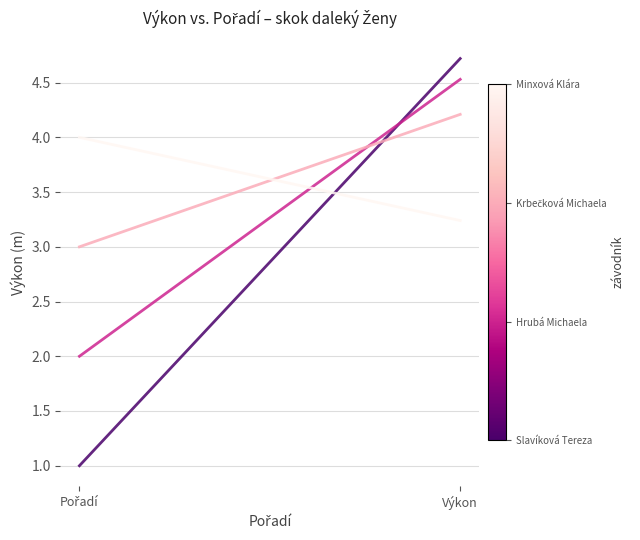

Reading left to right, extract all data points from this chart.

Slavíková Tereza (98): 1.0	4.7
Hrubá Michaela (98): 2.0	4.5
Krbečková Michaela (95): 3.0	4.2
Minxová Klára (00): 4.0	3.2